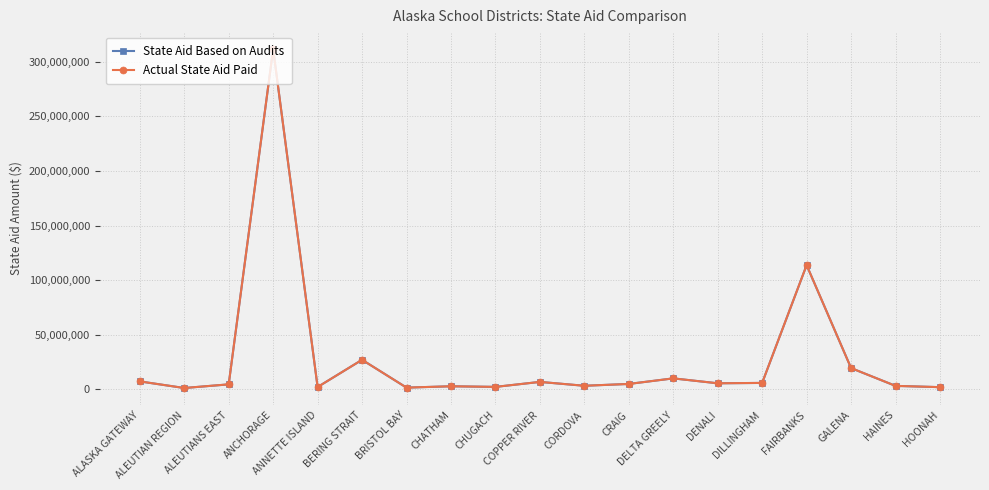

Does the chart display data point markers on the line(s)?

Yes